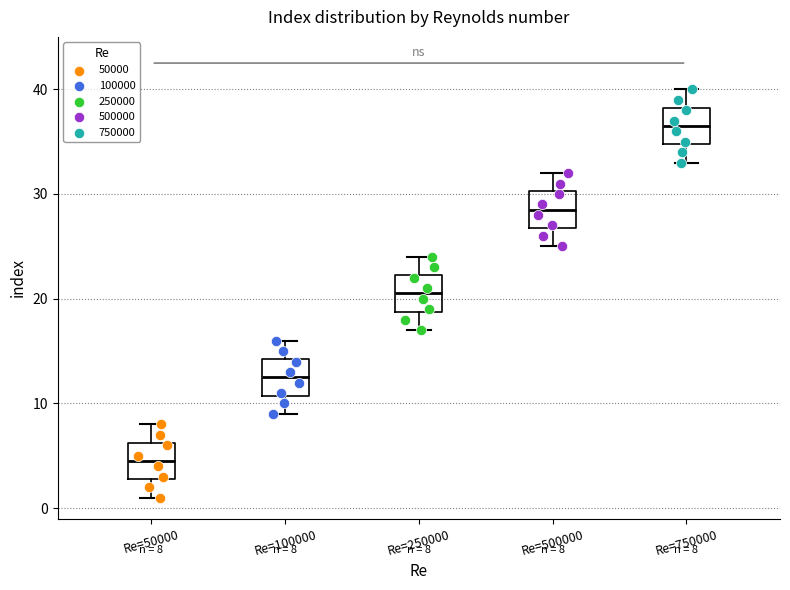

Which box has the highest median line?

Re=750000